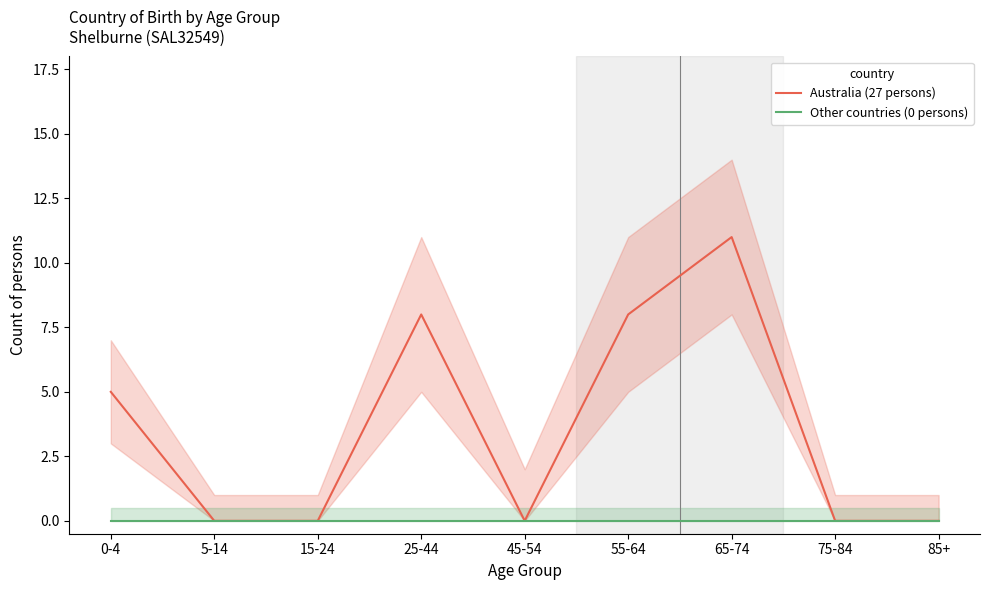

Which series has the largest range (max minus min)?

Australia (27 persons)